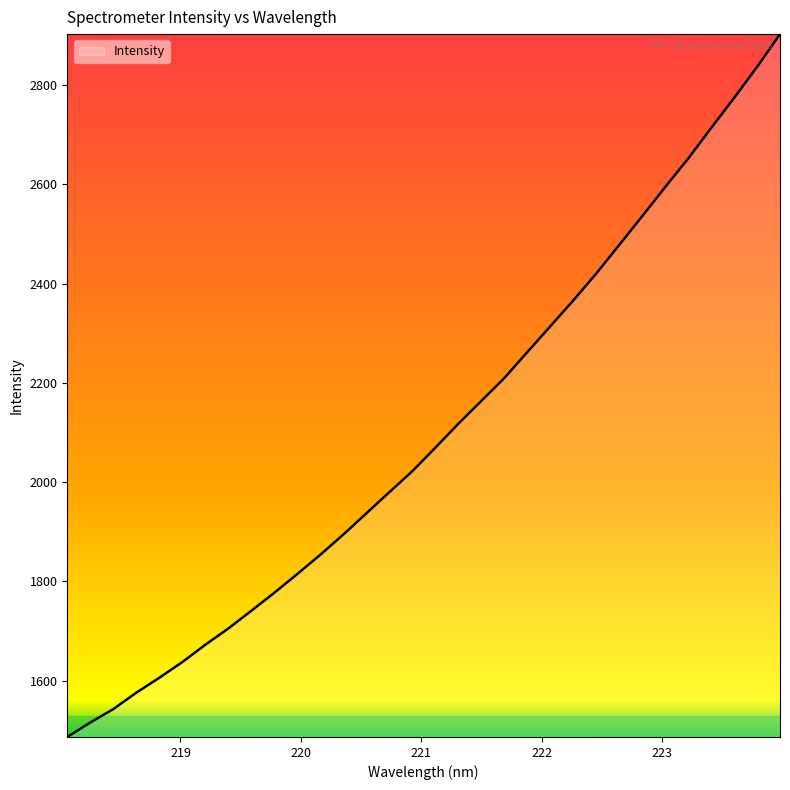

What is the difference between the maximum and minimum values?

1416.2